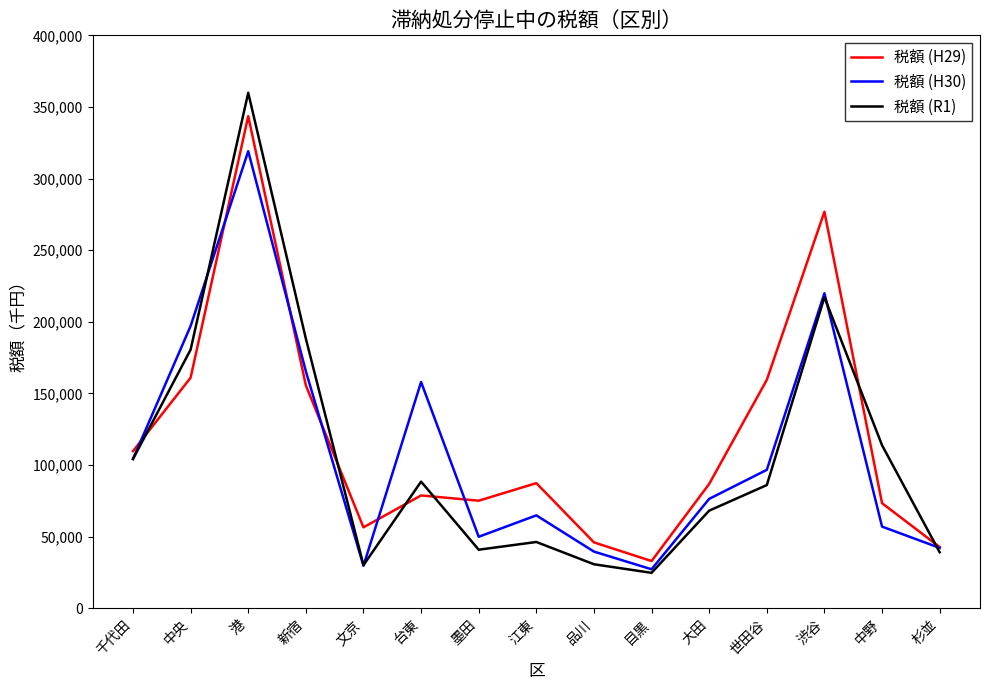

True or false: 税額 (H29) has more than 1 interior local peaks.

True